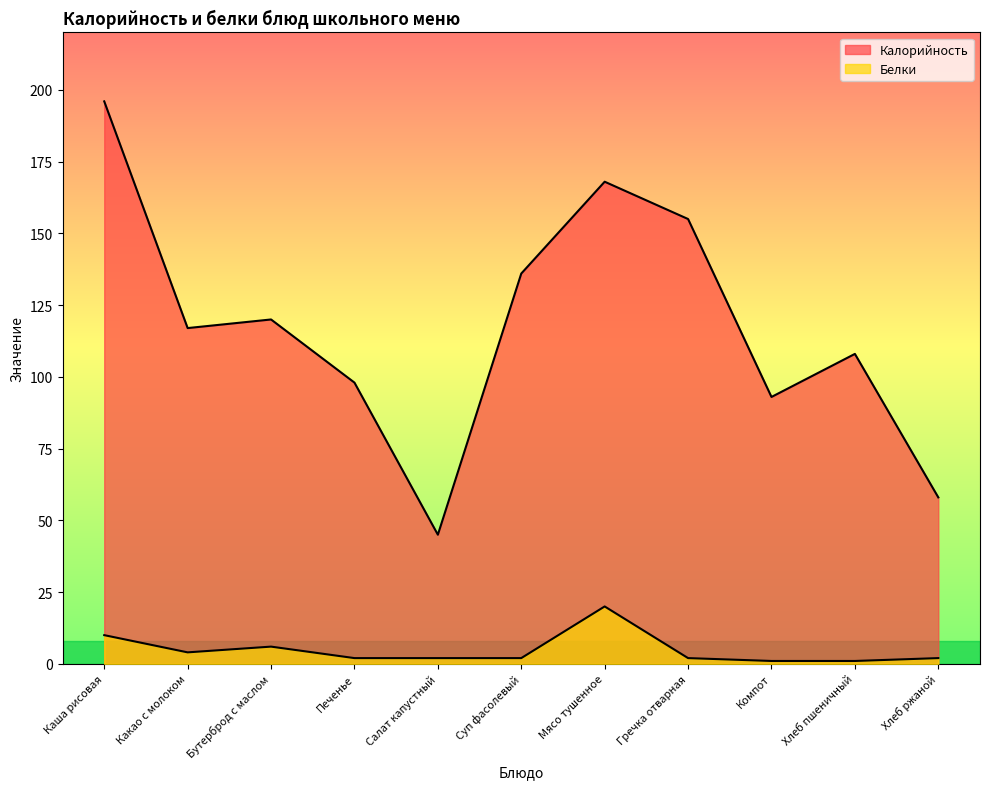

Where is Белки nearest to the value 10?

Каша рисовая